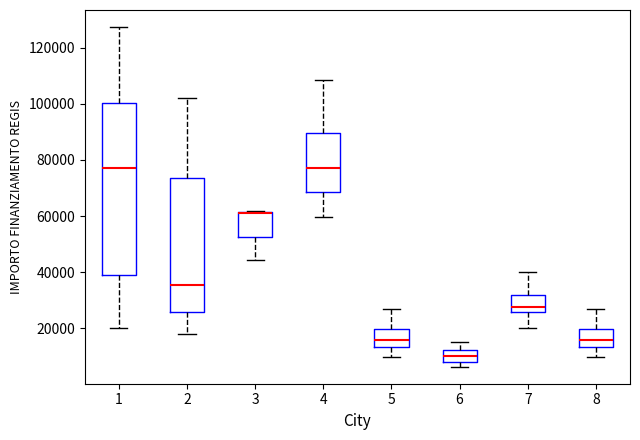

Reading left to right, read every box against the y-axis: the position of its median line, the range the box covers, and the ends of its whiskers. The values are not printed on the chart, so give them approximately, as read against the axis.

1: median 78000, box 38000 to 100000, whiskers 20000 to 128000
2: median 36000, box 26000 to 74000, whiskers 18000 to 102000
3: median 62000 (drawn on the box's upper edge), box 52000 to 62000, whiskers 44000 to 62000
4: median 78000, box 68000 to 90000, whiskers 60000 to 108000
5: median 16000, box 14000 to 20000, whiskers 10000 to 26000
6: median 10000, box 8000 to 12000, whiskers 6000 to 14000
7: median 28000, box 26000 to 32000, whiskers 20000 to 40000
8: median 16000, box 14000 to 20000, whiskers 10000 to 26000